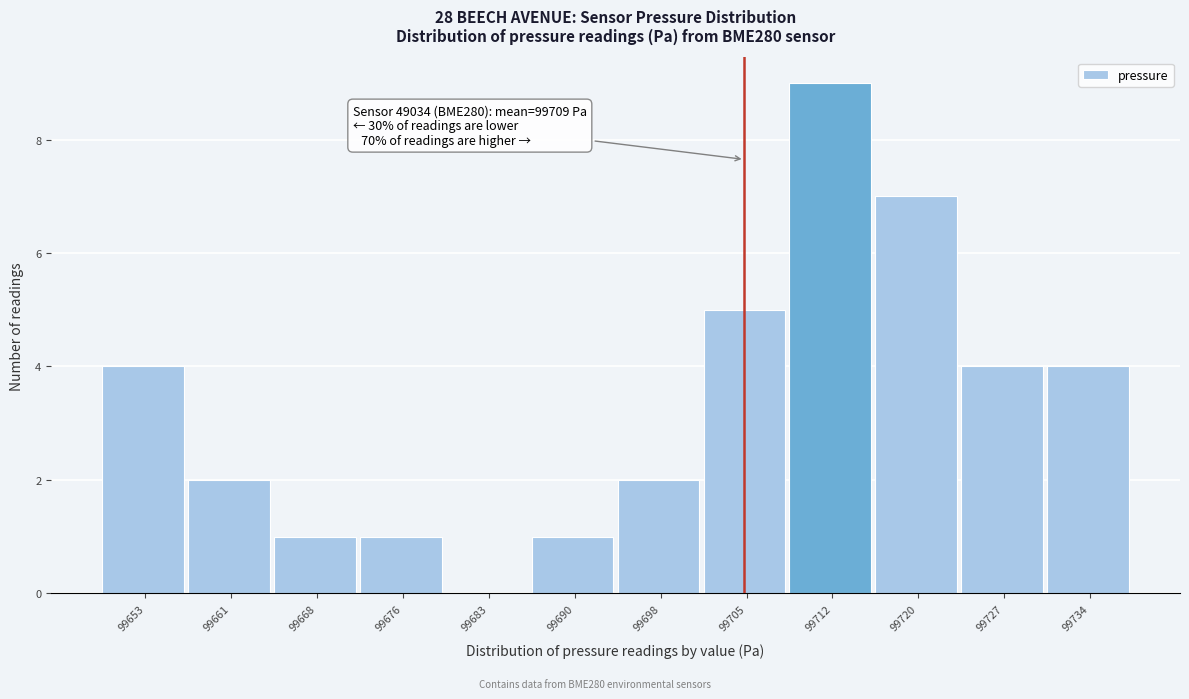

Reading left to right, what are all the values shown in this chart?

99653=4	99661=2	99668=1	99676=1	99683=0	99690=1	99698=2	99705=5	99712=9	99720=7	99727=4	99734=4